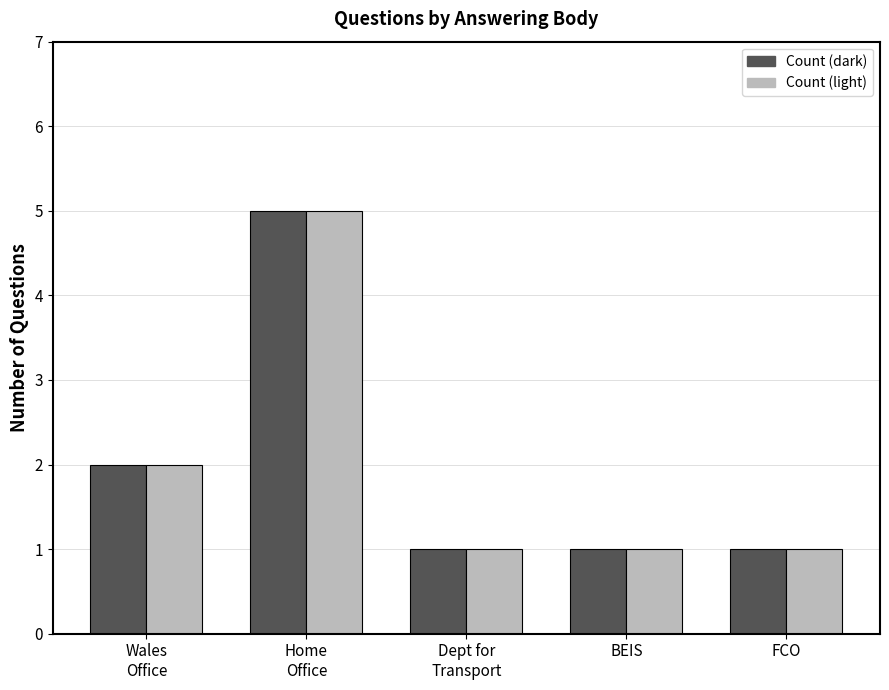

What is the ratio of the value at Home Office to the value at Department for Transport?

5.0